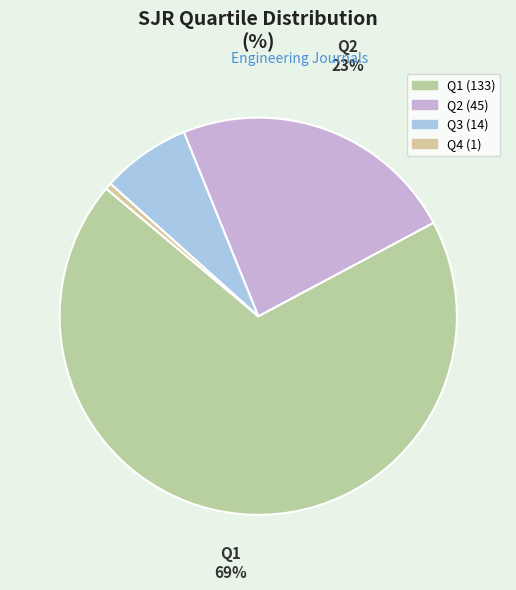

How many segments does this pie chart have?

4